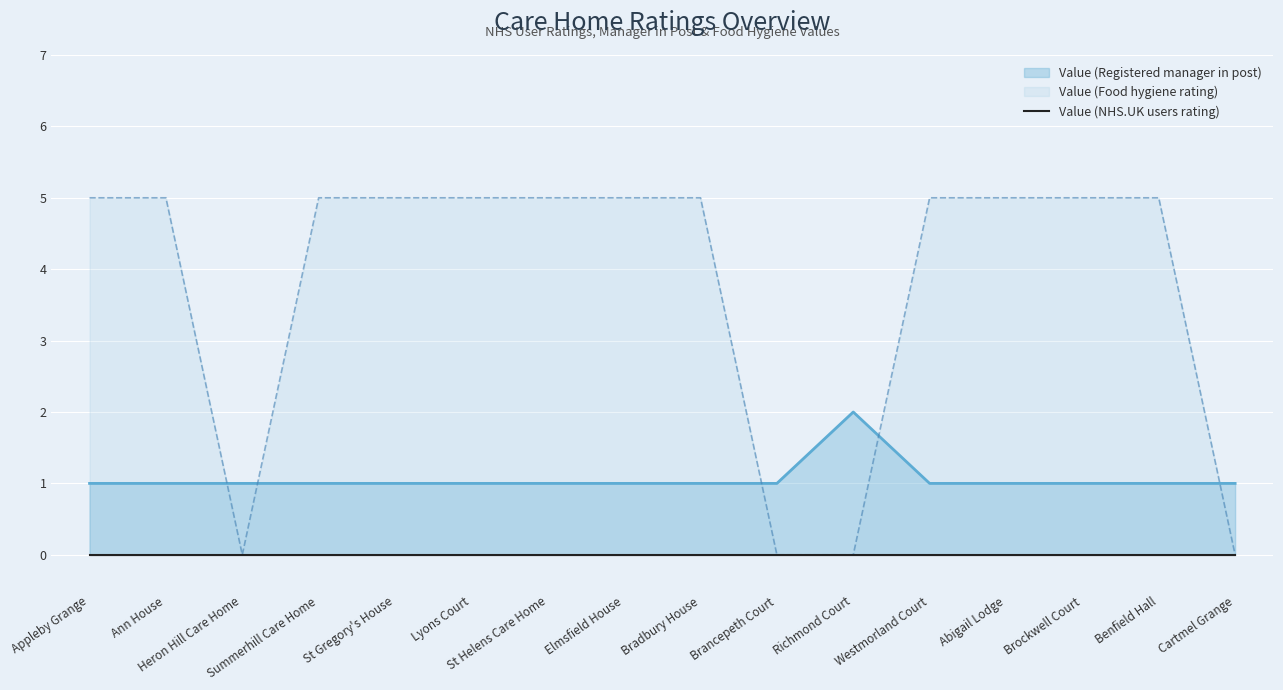

Read the Value (Registered manager in post) value at Elmsfield House.

1